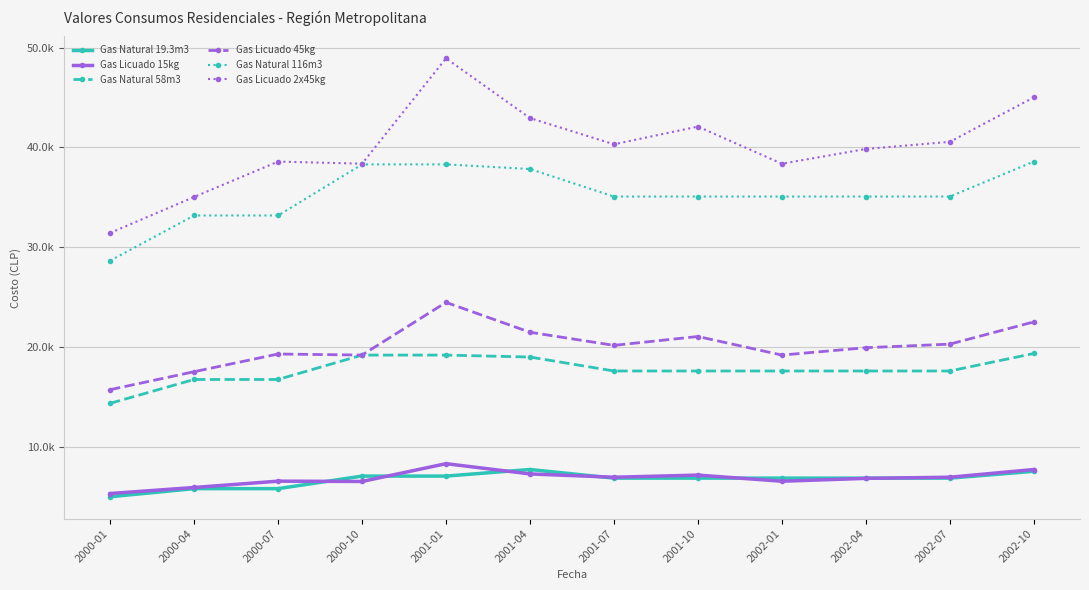

True or false: Gas Licuado 45kg has a value of 32229.1 at 2002-04.

False